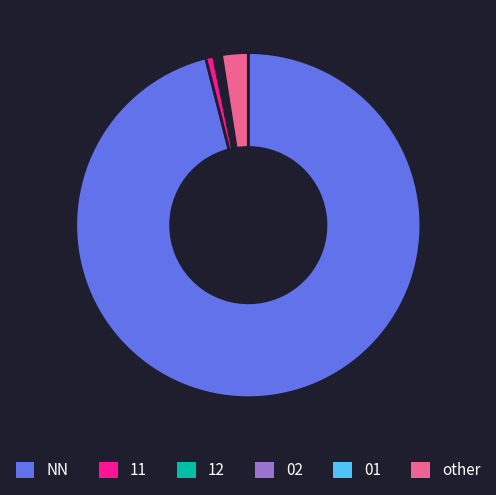

The NN slice represents 96% of the pie. True or false?

True